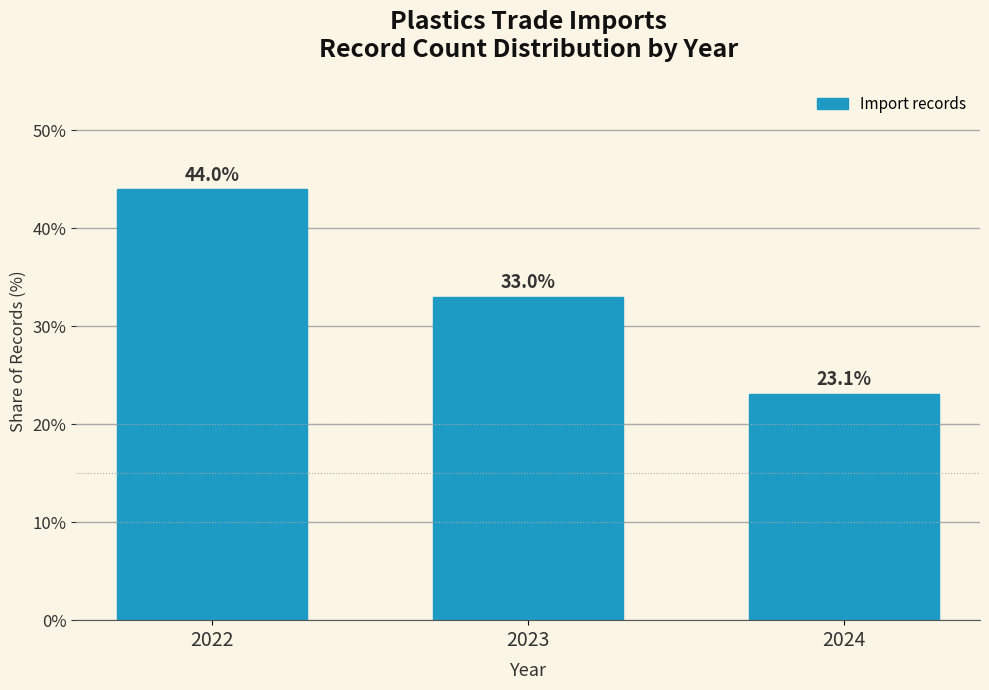

Reading left to right, transcribe all the data shown in this chart.

44.0	33.0	23.1